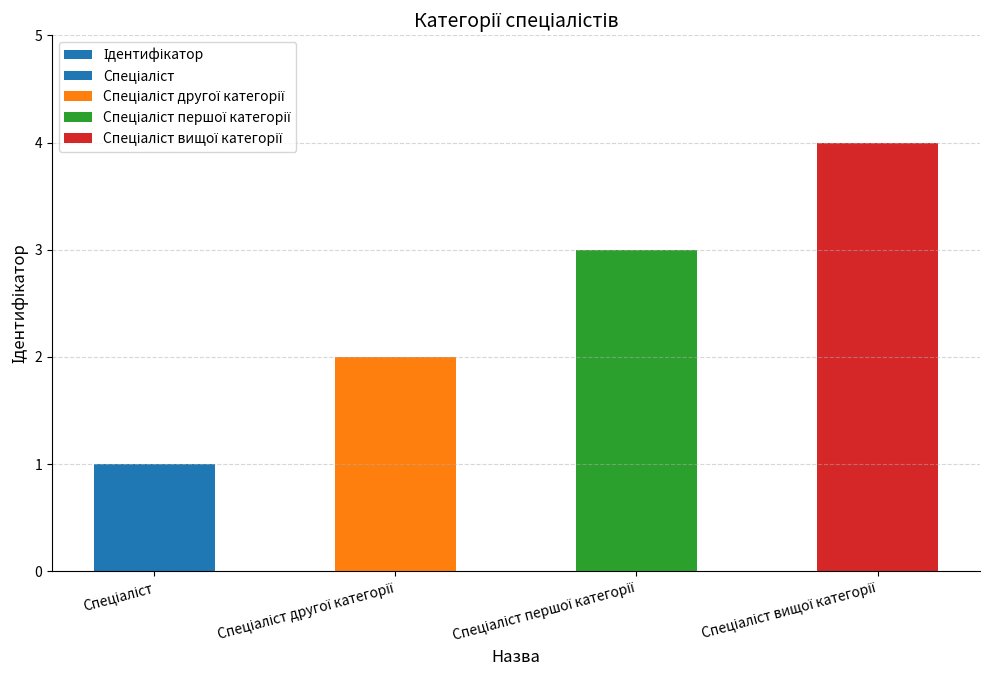

At which category does the chart reach its peak across all series?

Спеціаліст вищої категорії